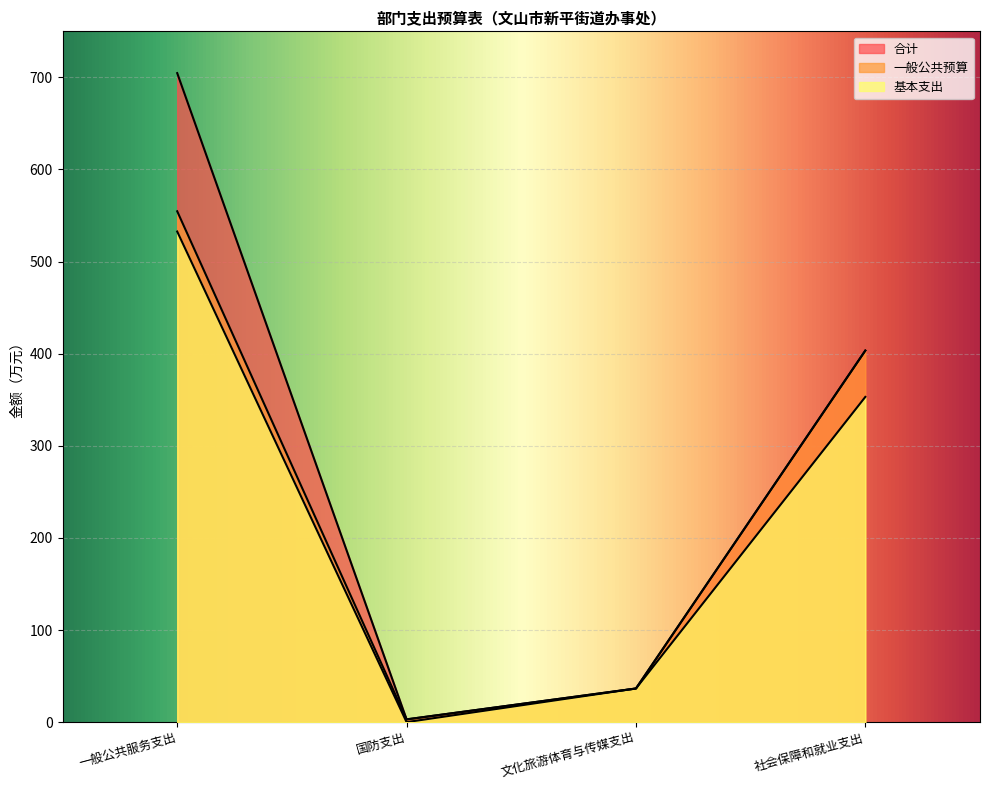

What is the sum of all 合计 values?

1147.5